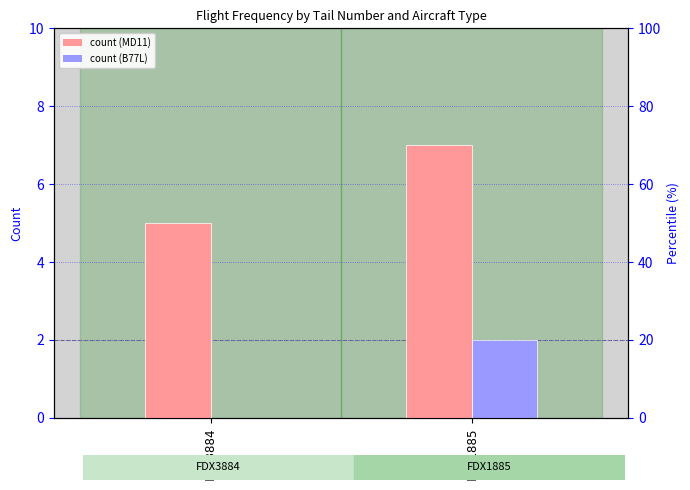

Reading left to right, extract all data points from this chart.

MD11: 5	7
B77L: 0	2